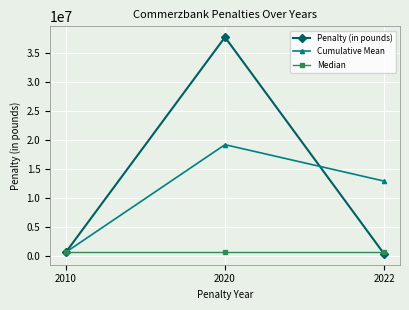

How many series are shown in this chart?

3